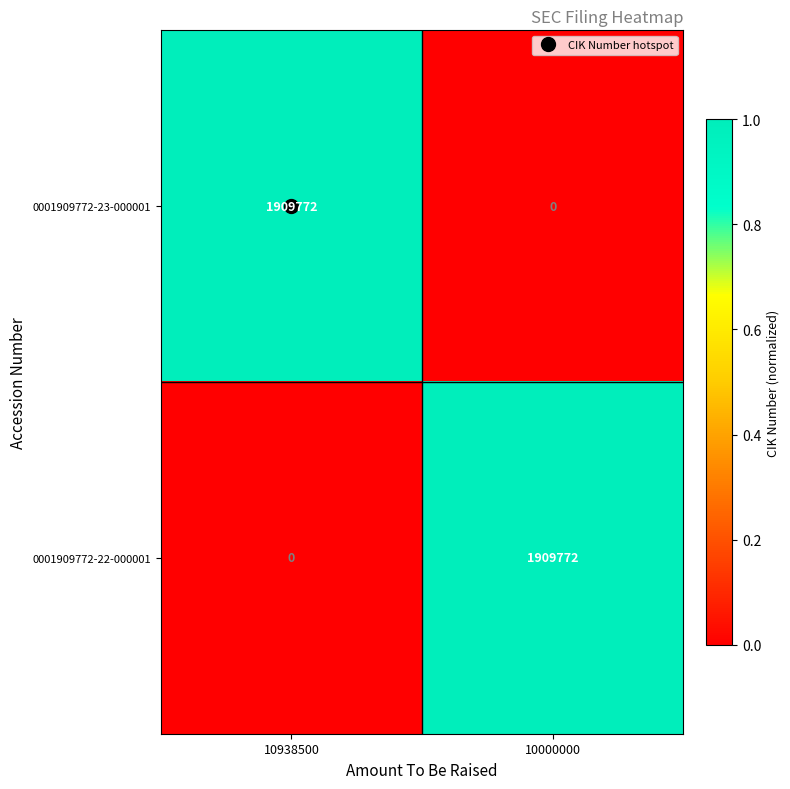

What is the sum of the 0001909772-22-000001 values at 10938500 and 10000000?

1909772